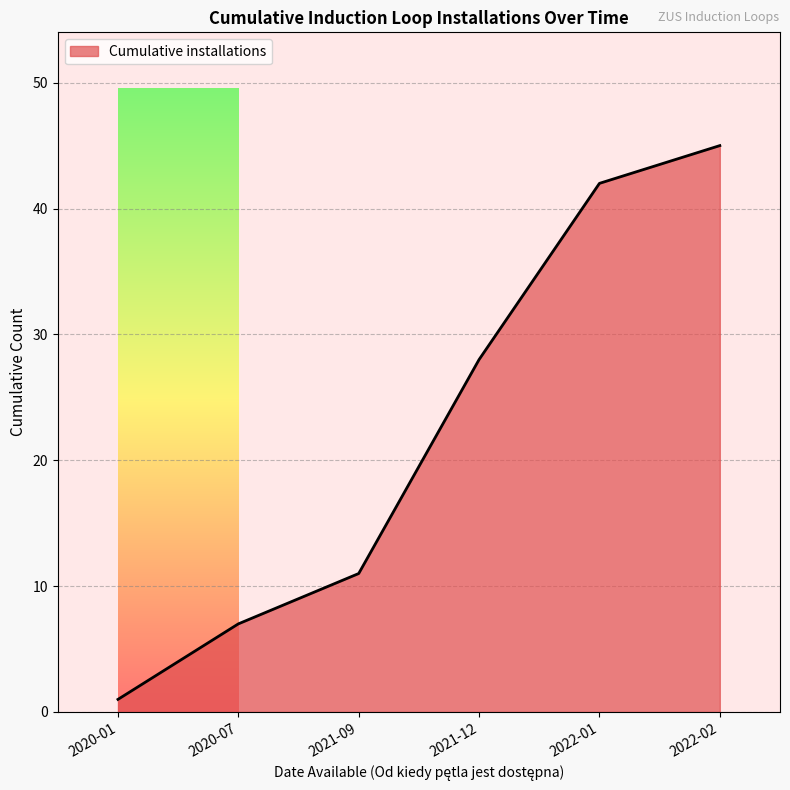

How many categories are shown in the chart?

6